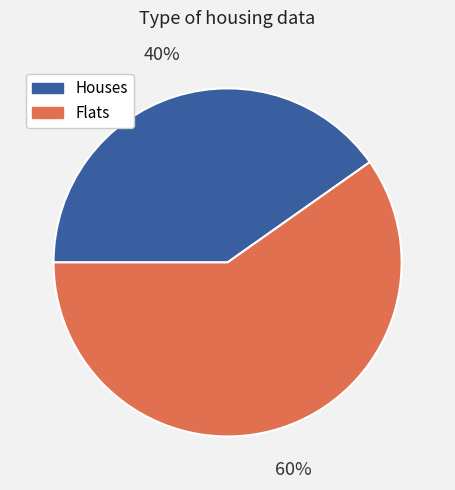

Is it true that Houses is 40% of the pie?

True